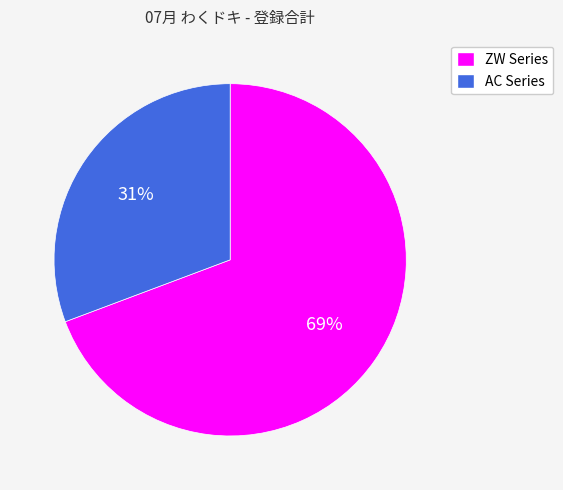

To the nearest percent, what is the average slice percentage?

50%